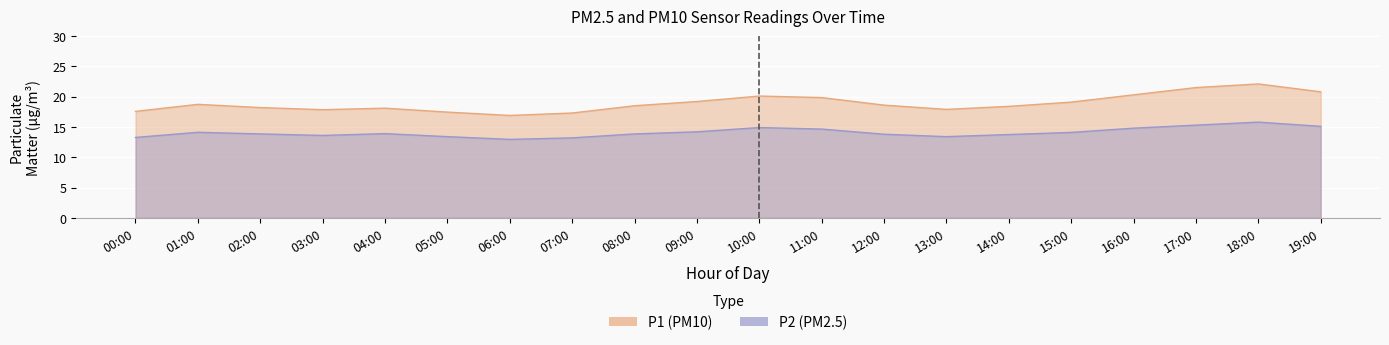

List the series in order of their overall mean, highest first.

P1, P2